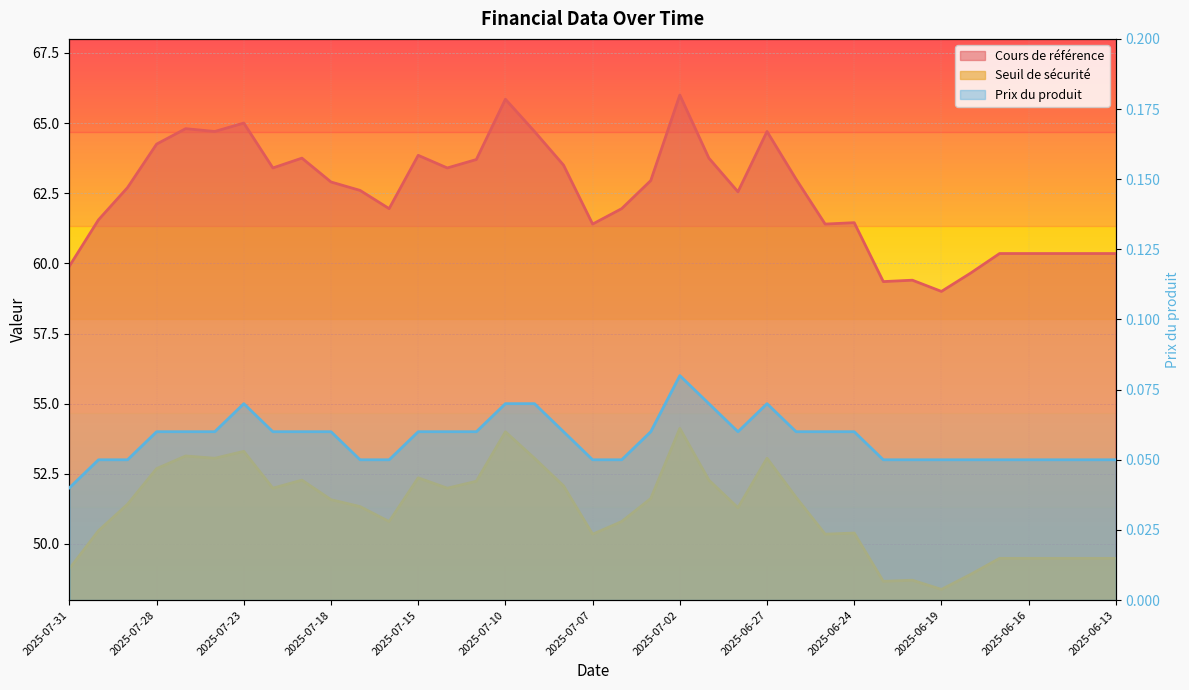

What is the difference between the highest and lowest values at 2025-06-23?

59.3